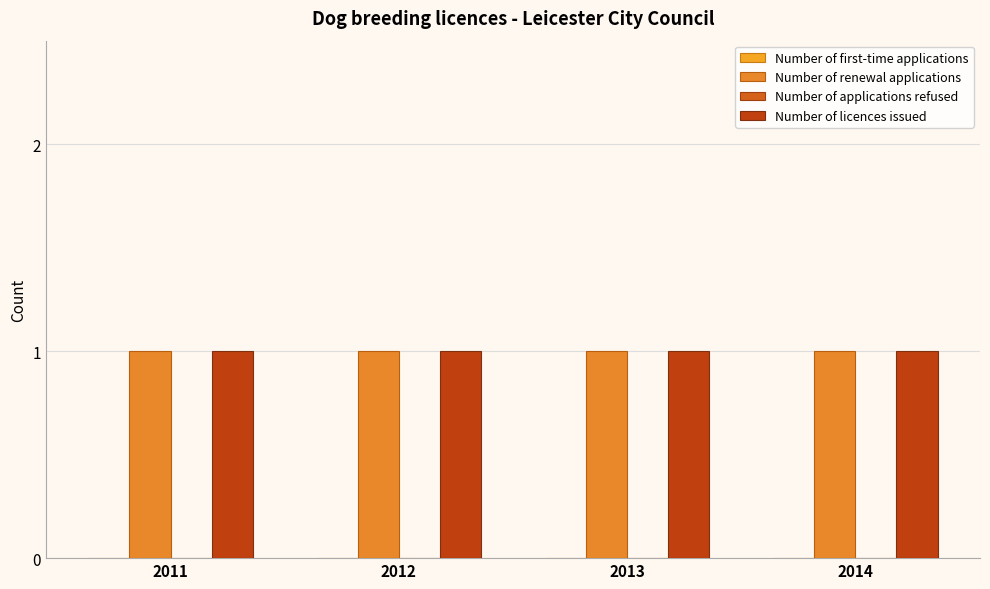

Rank the series by their maximum value, from highest to lowest.

Number of renewal applications, Number of licences issued, Number of first-time applications, Number of applications refused